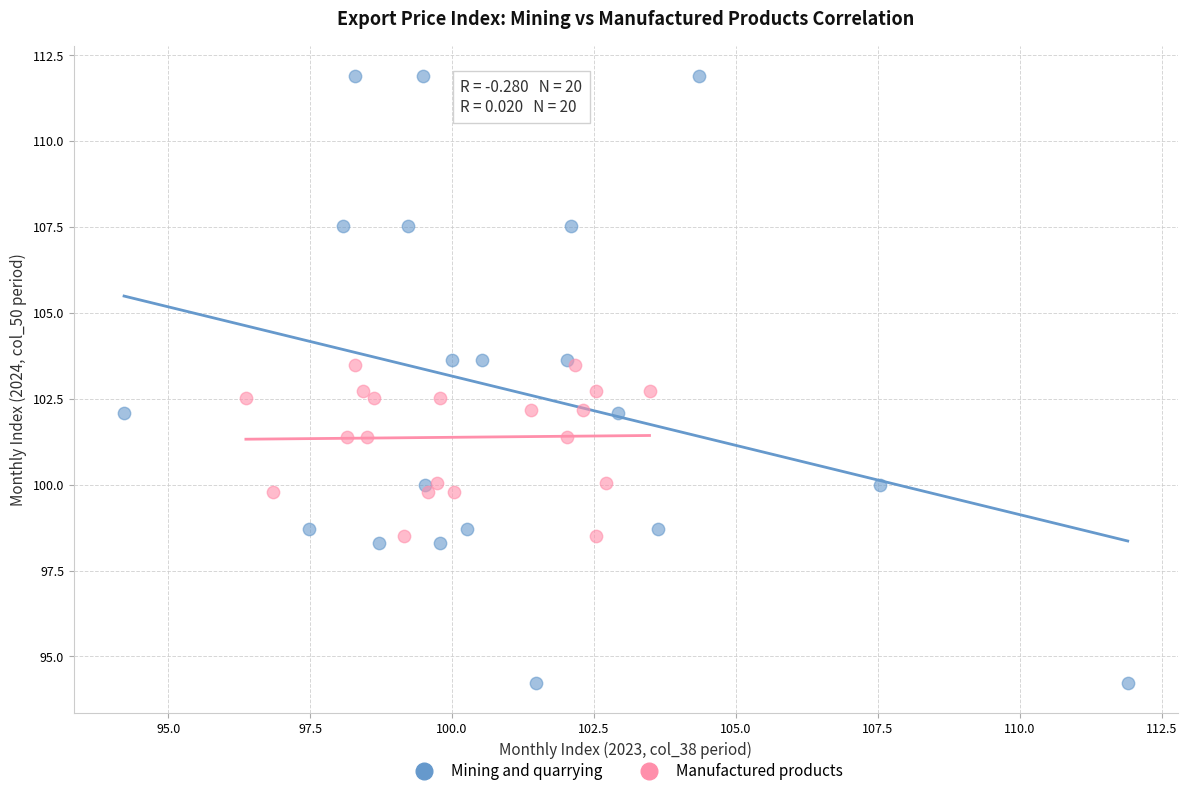

Which series has the largest Y range (max minus min)?

Mining and quarrying